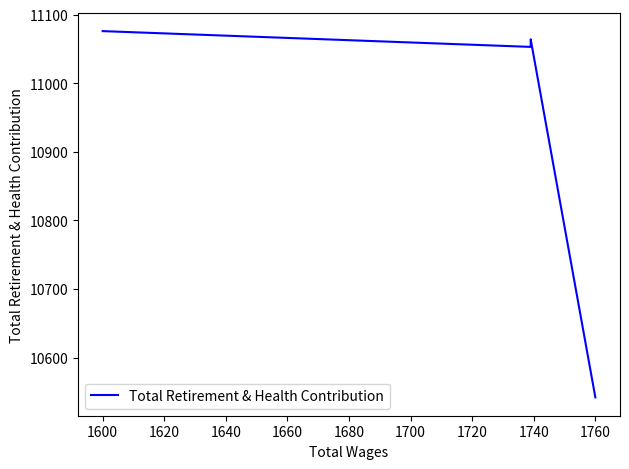

Is this an area chart (filled region under the line)?

No